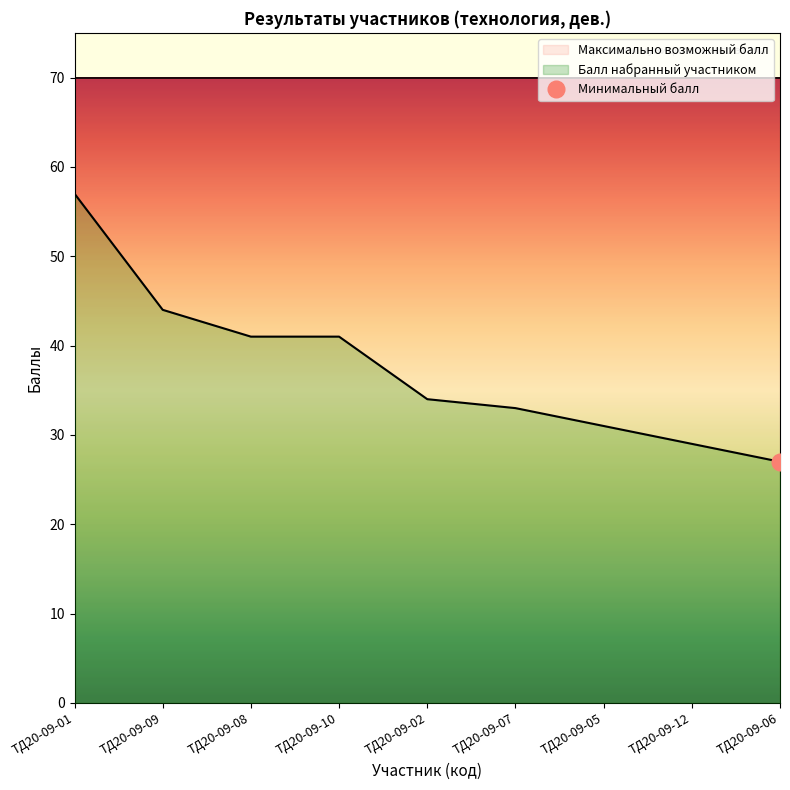

What is the change in value from ТД20-09-01 to ТД20-09-07?

-24